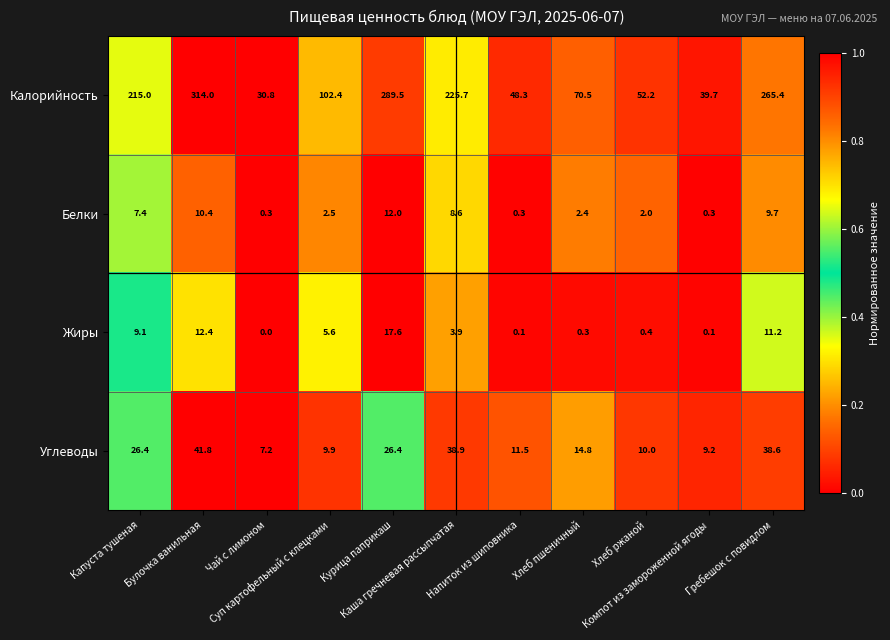

What is the greatest value displayed?

314.0